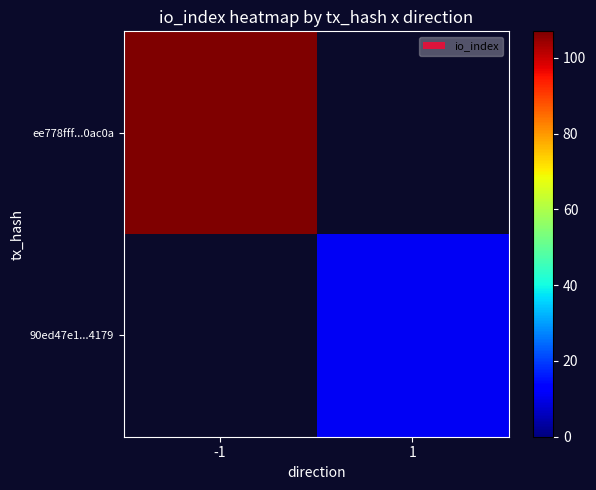

Reading left to right, what are all the values shown in this chart?

ee778fff...0ac0a: -1=107	1=0
90ed47e1...4179: -1=0	1=11